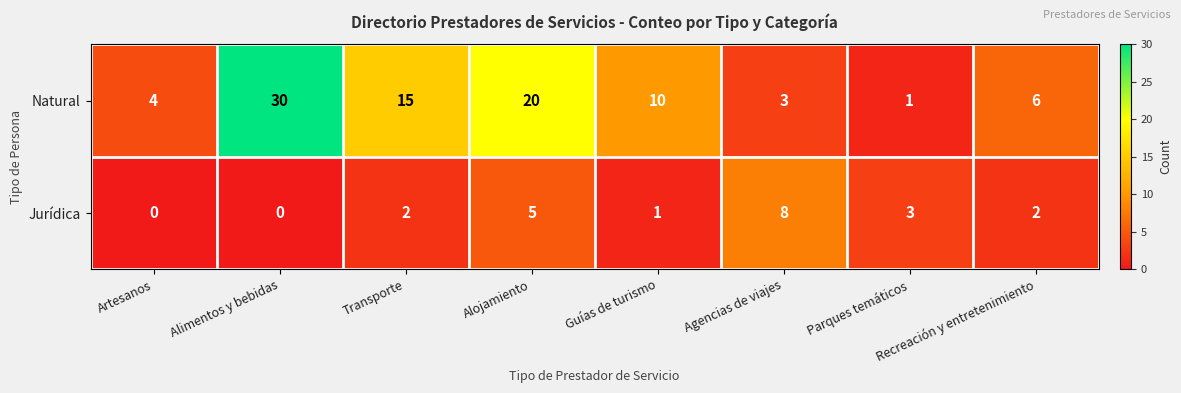

True or false: Natural has a value of 3 at Agencias de viajes.

True